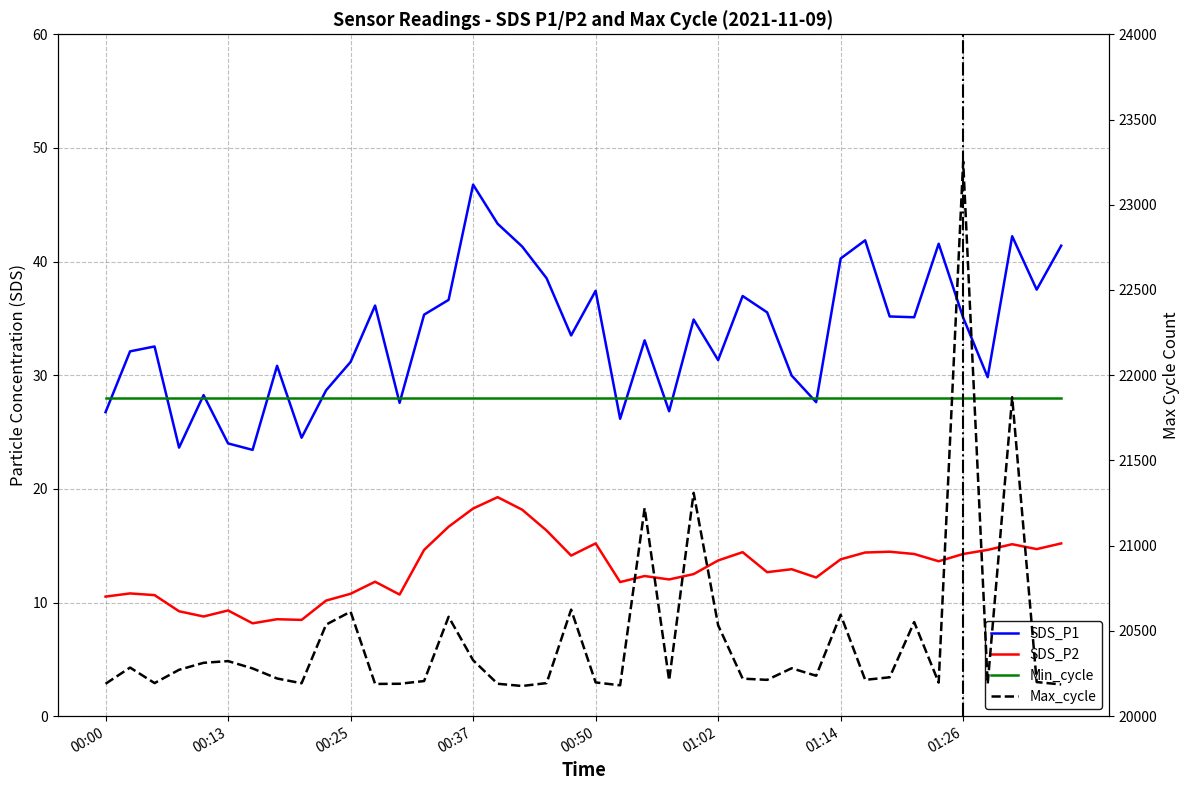

What are all the series names shown in the legend?

SDS_P1, SDS_P2, Min_cycle, Max_cycle